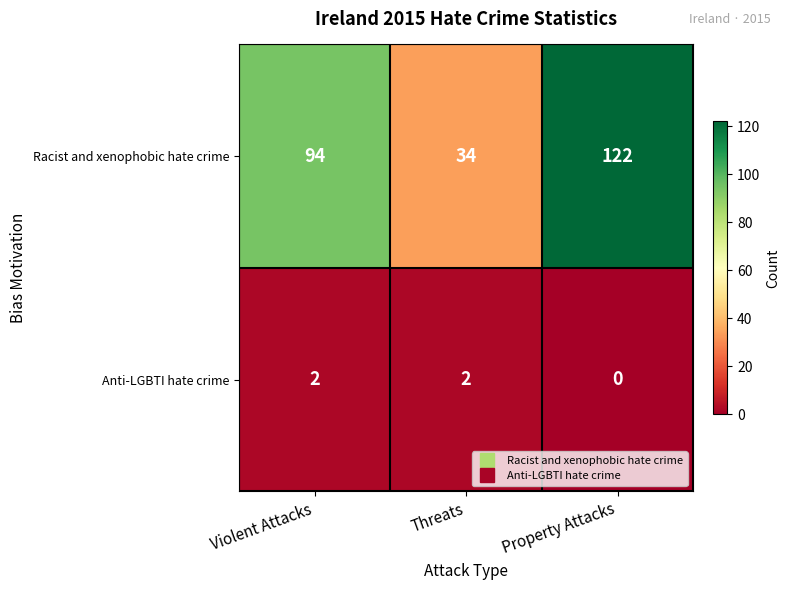

Reading left to right, list all the values displayed in this chart.

Racist and xenophobic hate crime: 94	34	122
Anti-LGBTI hate crime: 2	2	0